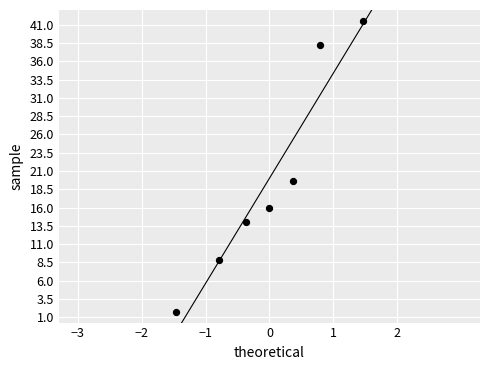

What is the average Y value?

20.0